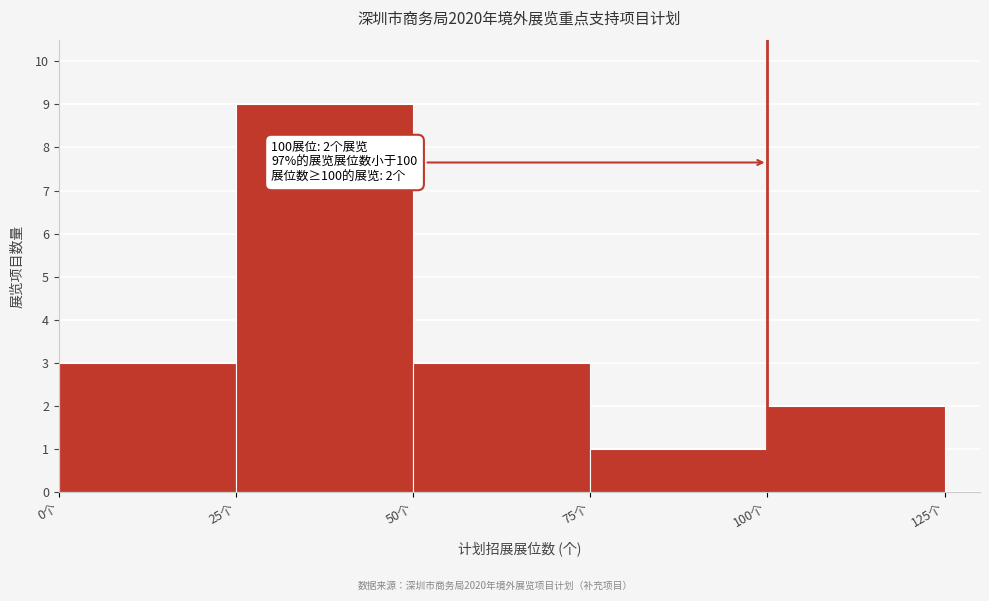

Which range on the x-axis has the tallest bar?

25 to 50